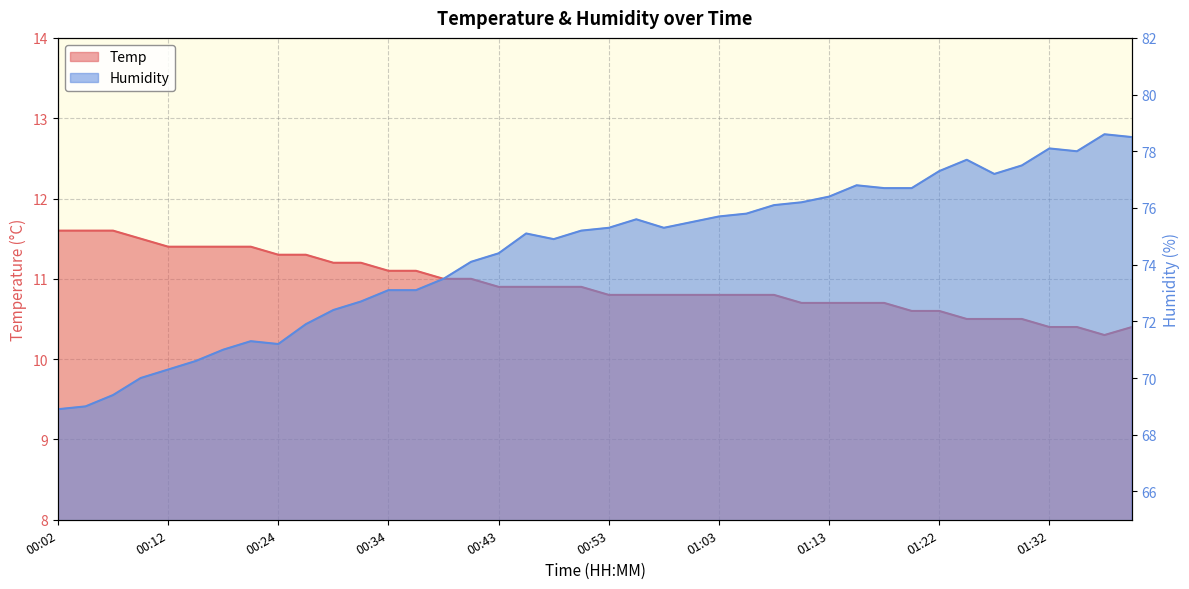

What is the difference between the maximum and second lowest values in the Humidity series?

9.6